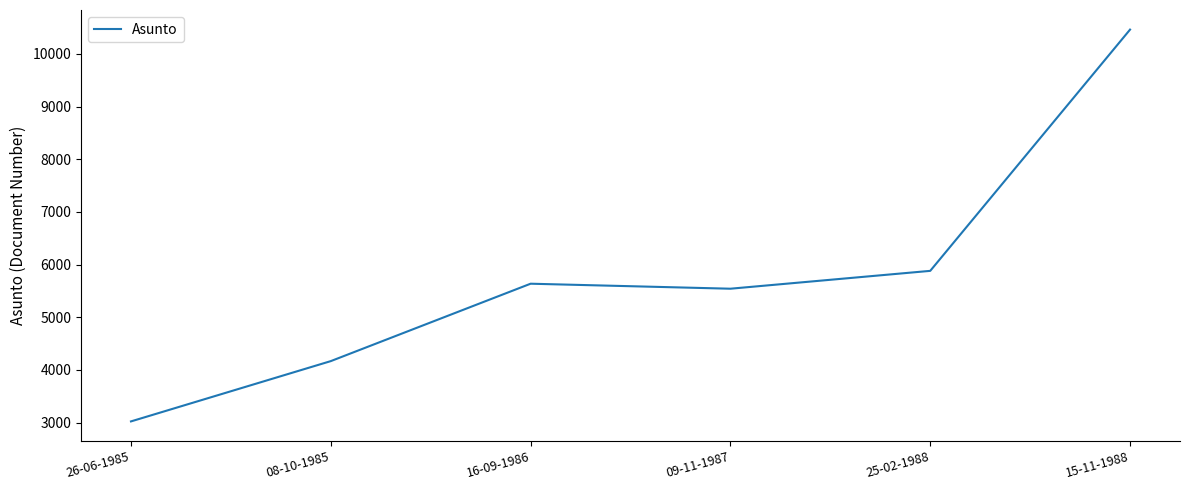

What is the average value?

5784